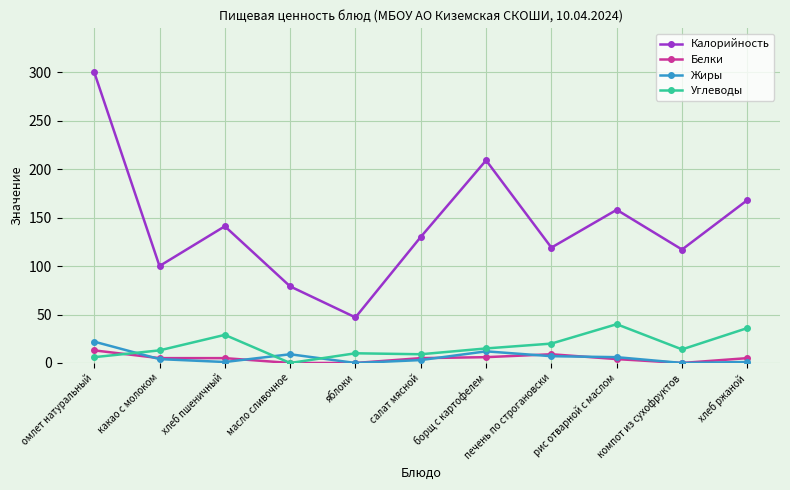

Does the chart display data point markers on the line(s)?

Yes